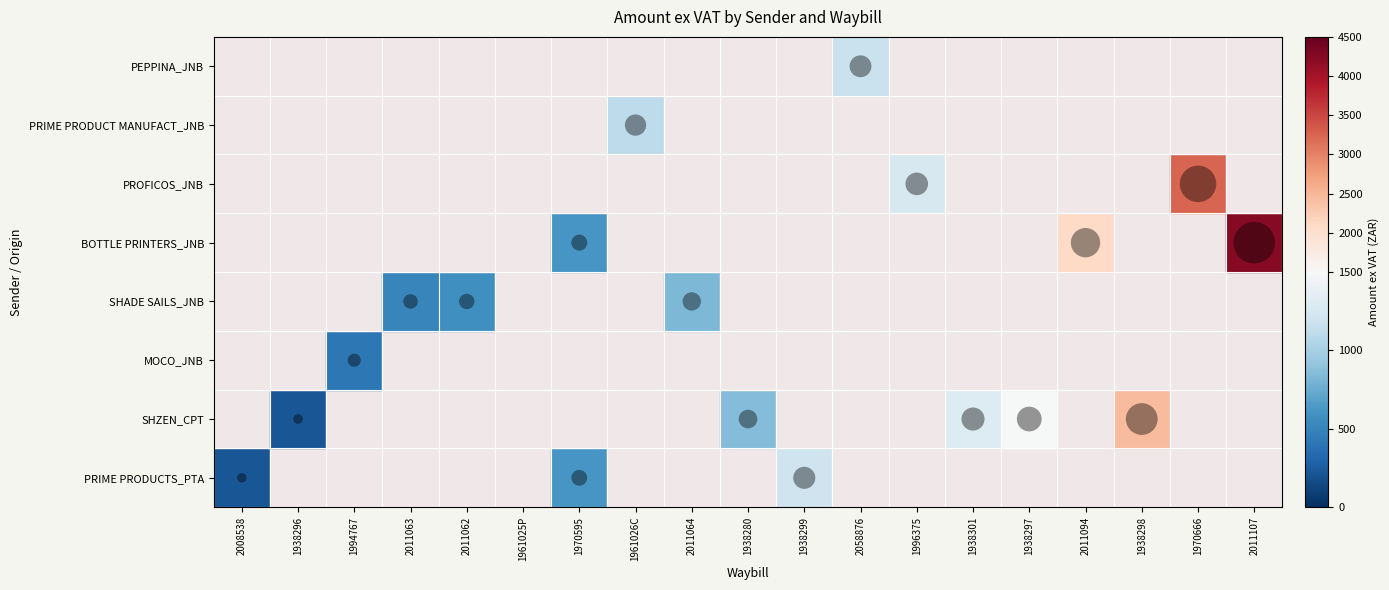

Rank the series at 2011064 from highest to lowest value.

SHADE SAILS_JNB, PRIME PRODUCTS_PTA, SHZEN_CPT, MOCO_JNB, BOTTLE PRINTERS_JNB, PROFICOS_JNB, PRIME PRODUCT MANUFACT_JNB, PEPPINA_JNB